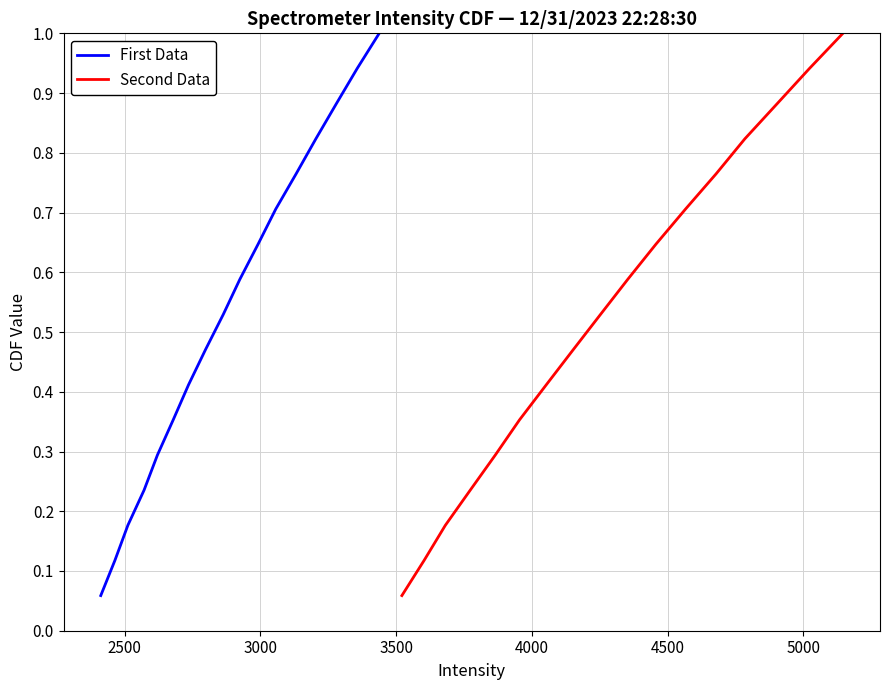

What is the value of the Second Data point at the 4th from the left?

0.2